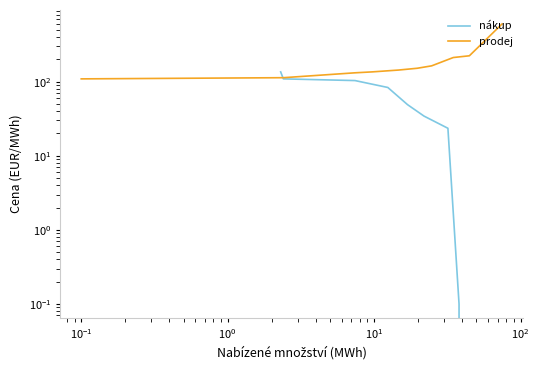

True or false: prodej has more than 0 interior local peaks.

False